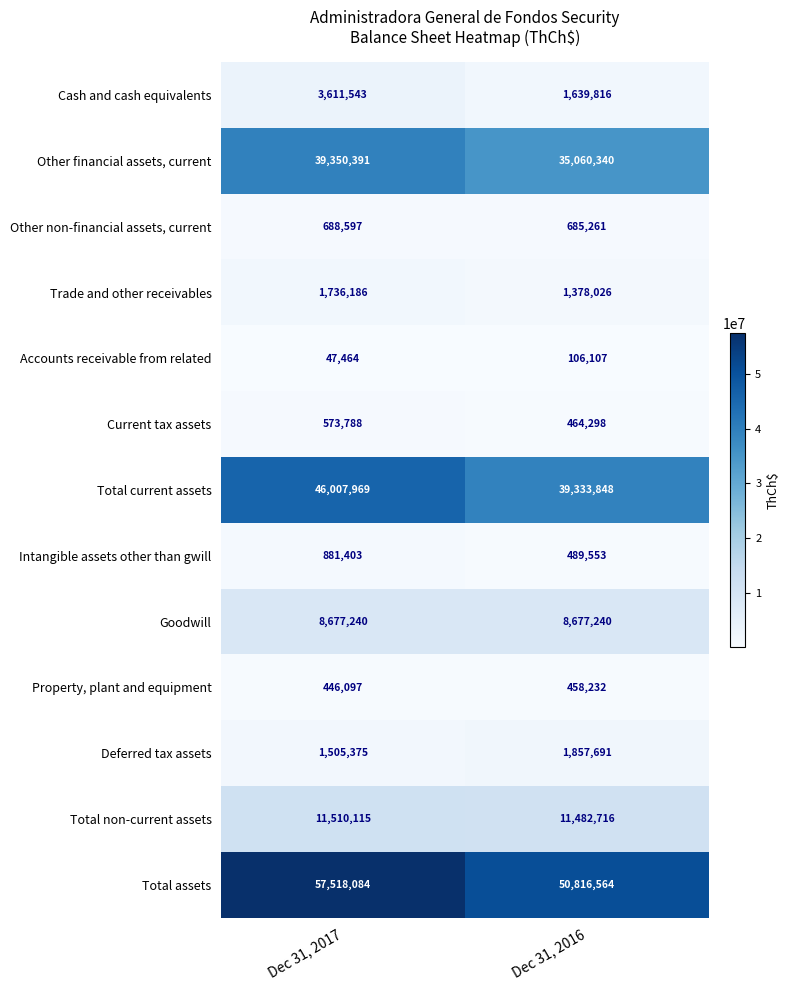

Reading left to right, what are all the values shown in this chart?

Cash and cash equivalents: 3611543	1639816
Other financial assets, current: 39350391	35060340
Other non-financial assets, current: 688597	685261
Trade and other receivables: 1736186	1378026
Accounts receivable from related: 47464	106107
Current tax assets: 573788	464298
Total current assets: 46007969	39333848
Intangible assets other than gwill: 881403	489553
Goodwill: 8677240	8677240
Property, plant and equipment: 446097	458232
Deferred tax assets: 1505375	1857691
Total non-current assets: 11510115	11482716
Total assets: 57518084	50816564